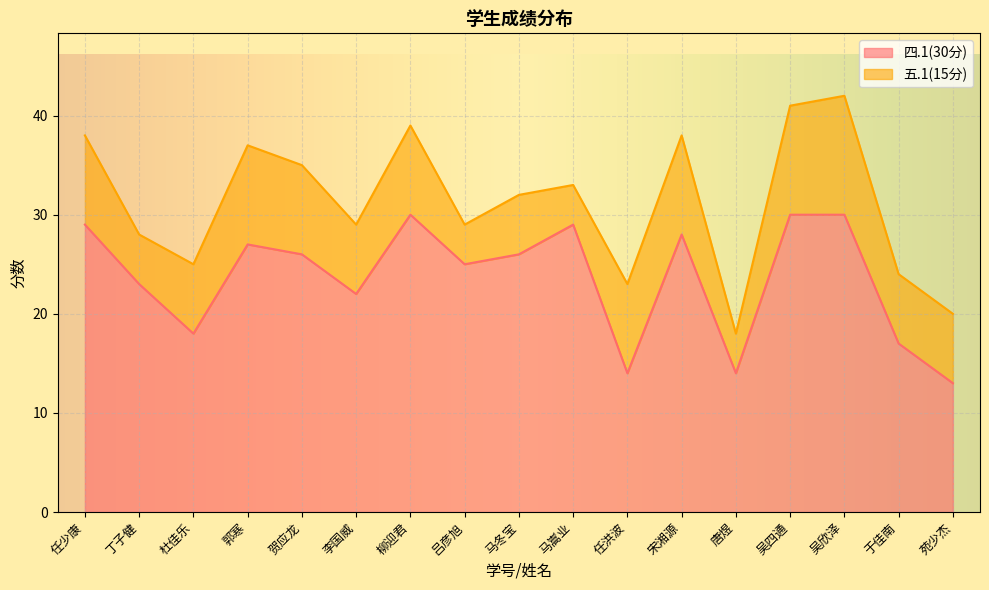

List the labels in order of value, smallest first.

苑少杰, 任洪波, 唐煜, 于佳南, 杜佳乐, 李国威, 丁子健, 吕彦旭, 贺应龙, 马冬宝, 郭寒, 宋湘源, 任少康, 马嵩业, 柳迎君, 吴四通, 吴欣泽